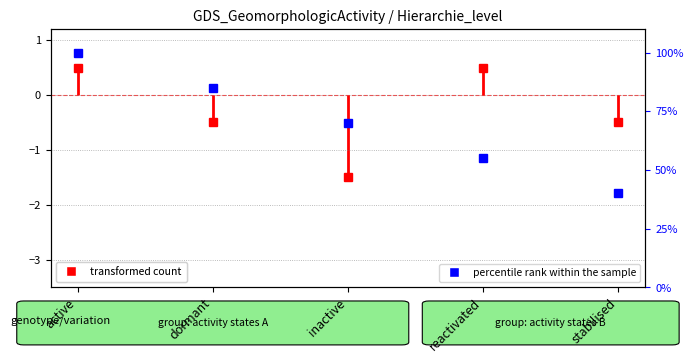

Count the values in the range 55 to 85.

3